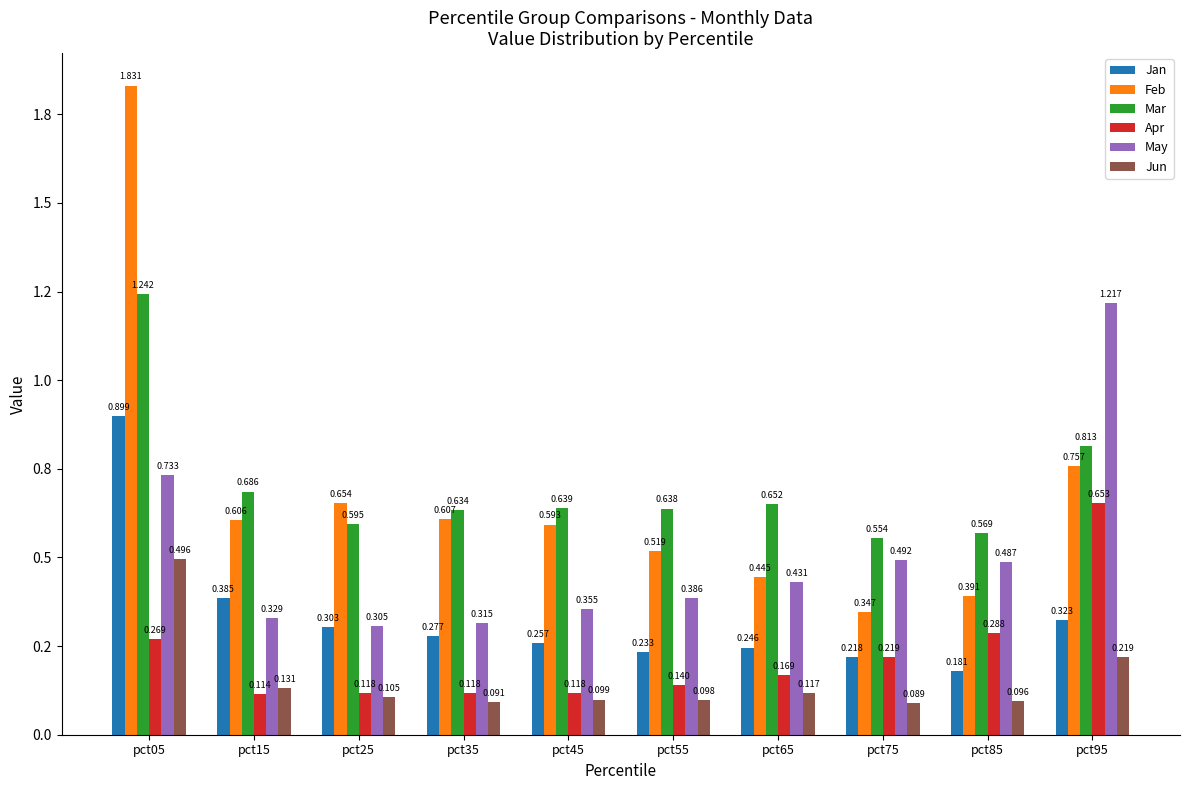

What are all the series names shown in the legend?

Jan, Feb, Mar, Apr, May, Jun